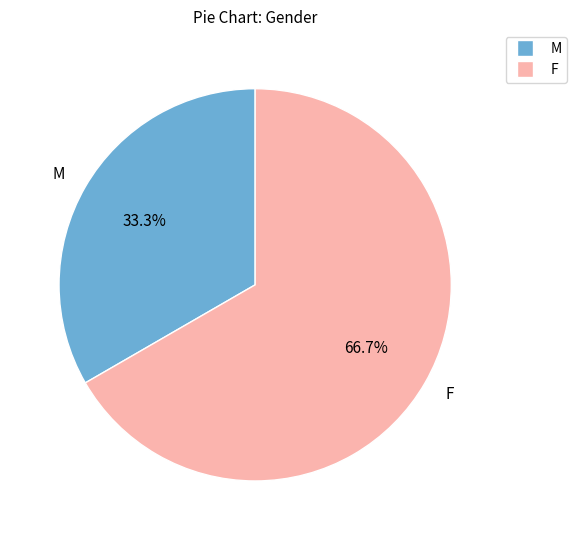

Does any single category account for the majority?

Yes